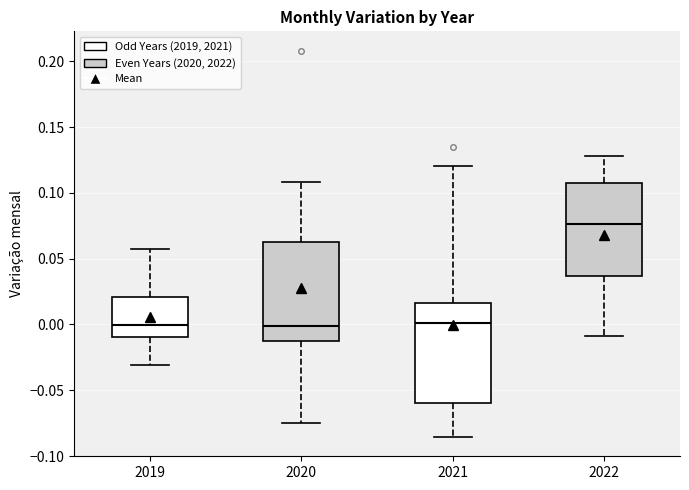

Reading left to right, read every box against the y-axis: the position of its median line, the range the box covers, and the ends of its whiskers. The values are not printed on the chart, so give them approximately, as read against the axis.

2019: median 0.000, box -0.010 to 0.020, whiskers -0.030 to 0.055
2020: median 0.000, box -0.010 to 0.065, whiskers -0.075 to 0.110
2021: median 0.000, box -0.060 to 0.015, whiskers -0.085 to 0.120
2022: median 0.075, box 0.035 to 0.110, whiskers -0.010 to 0.130